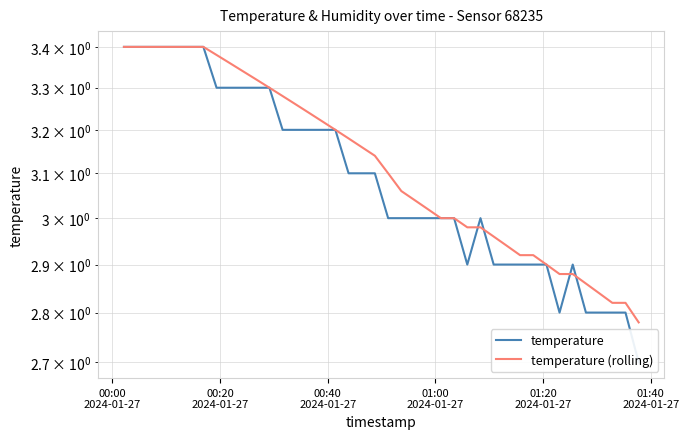

Rank the series by their maximum value, from highest to lowest.

temperature, temperature (rolling)